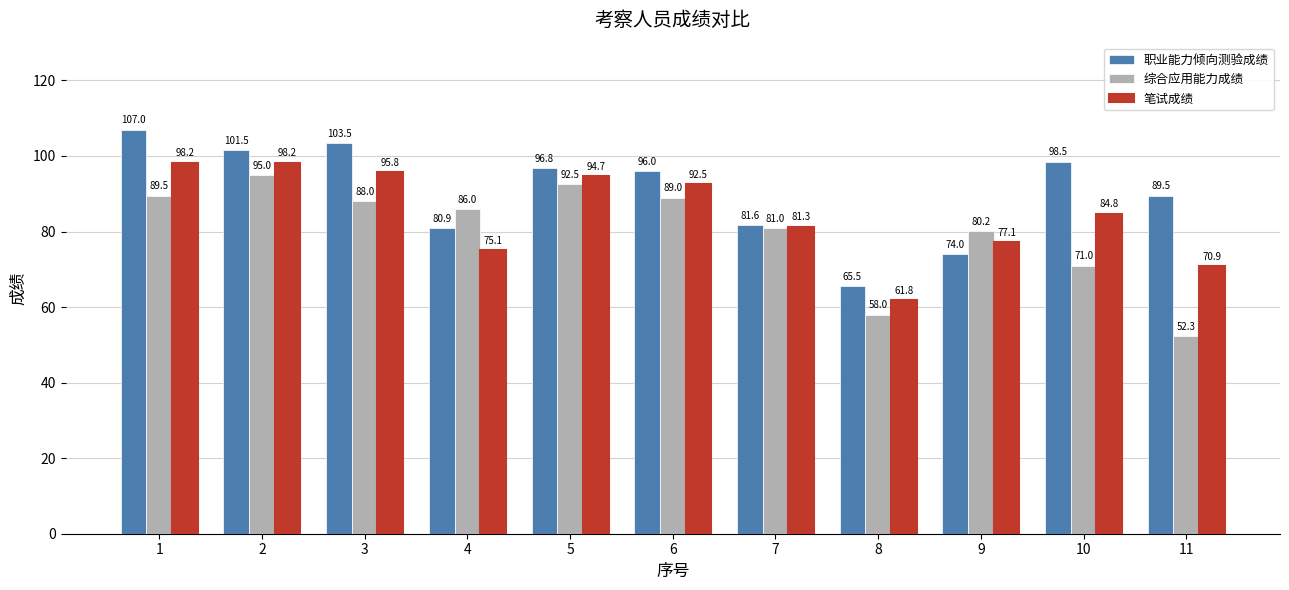

The 笔试成绩 series shows 29.7 at 10. True or false?

False